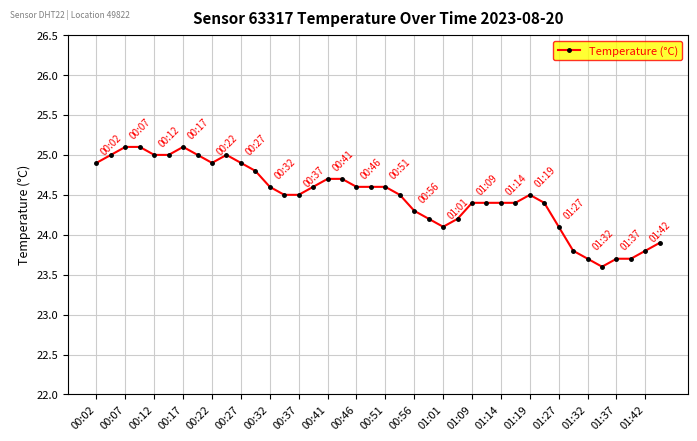

Count the number of data series in this chart.

1